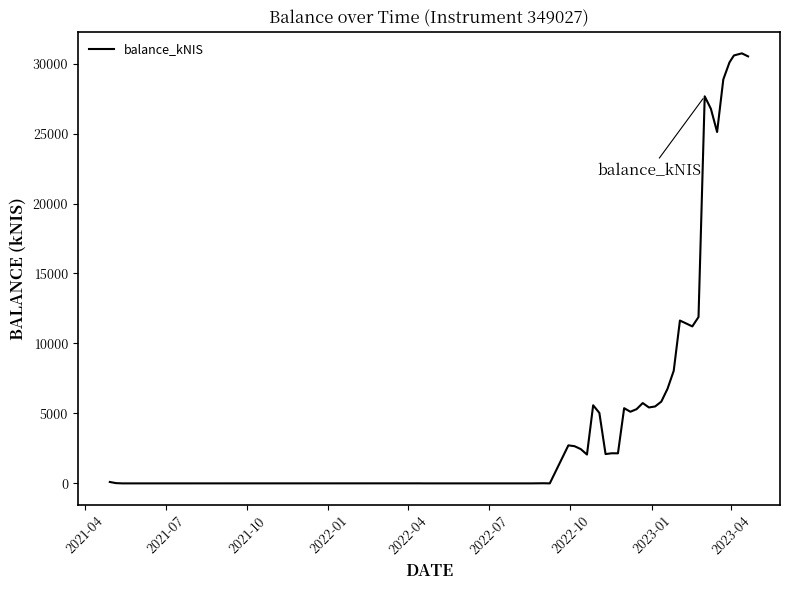

What is the greatest value displayed?

30732.2